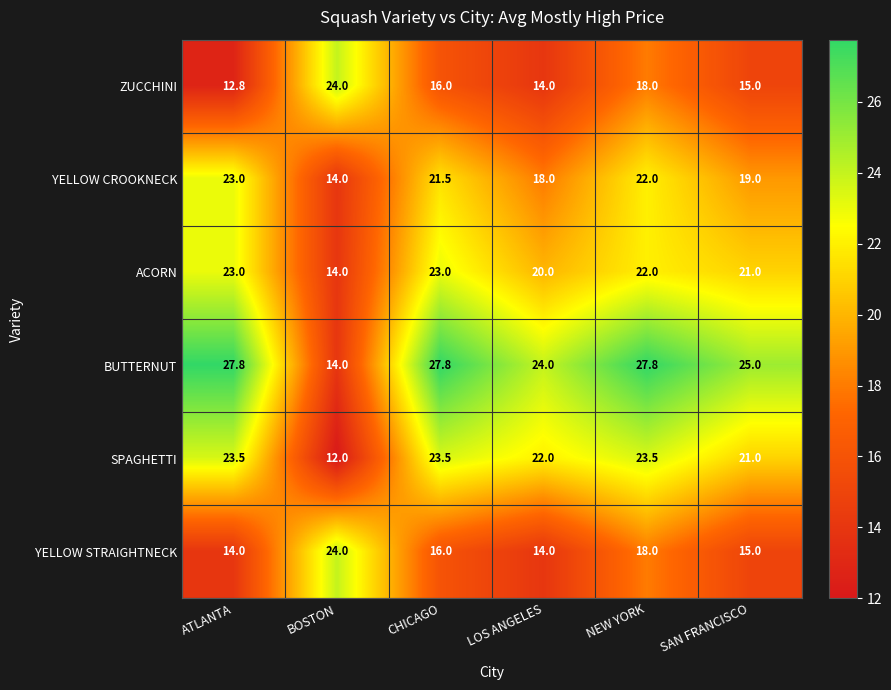

Which category has the lowest value across all series?

BOSTON